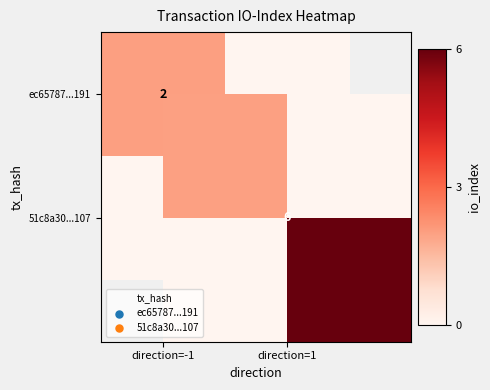

What value does the 51c8a30...107 series have at direction=1?

6